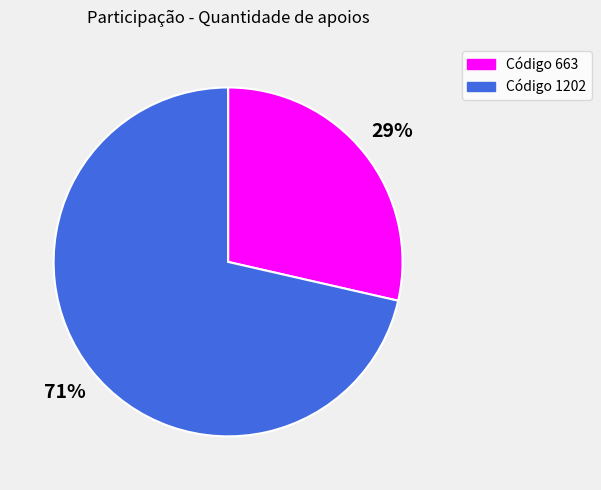

To the nearest percent, what is the average slice percentage?

50%